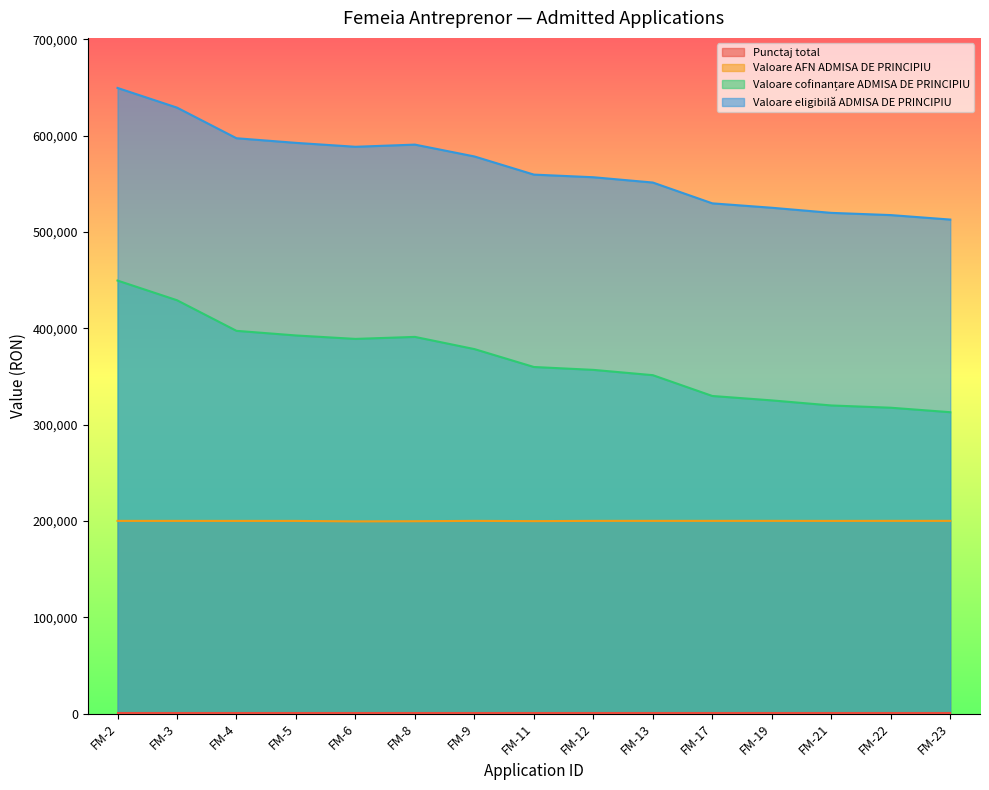

Between FM-8 and FM-9, which series saw the biggest shift?

Valoare cofinanțare ADMISA DE PRINCIPIU